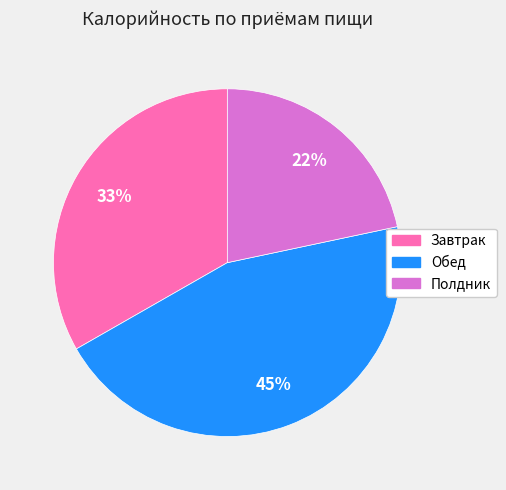

To the nearest percent, what is the average slice percentage?

33%